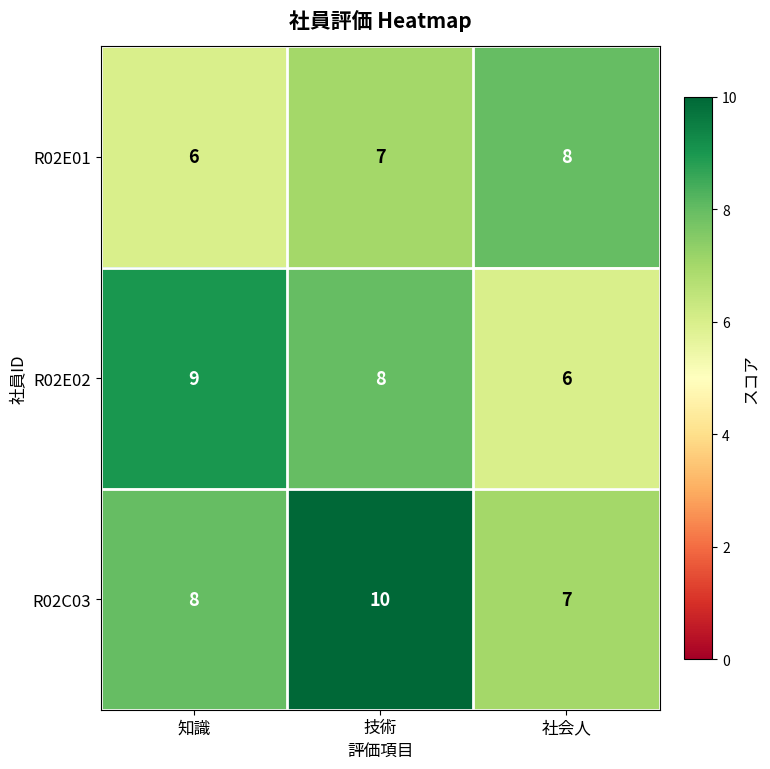

How many values in the R02E02 series are below 8?

1